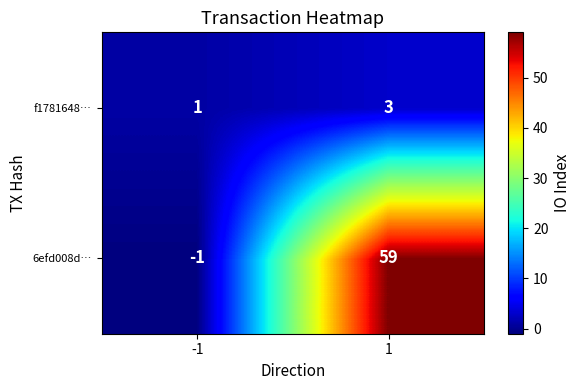

Which series has the largest total across all categories?

6efd008d…